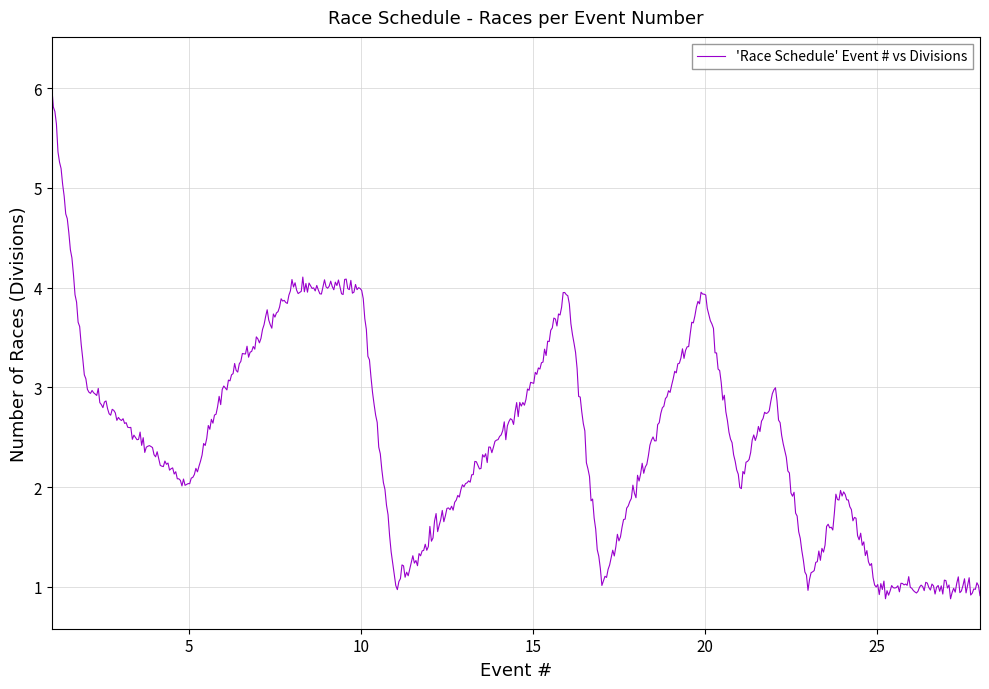

What is the minimum value shown in the chart?

0.9